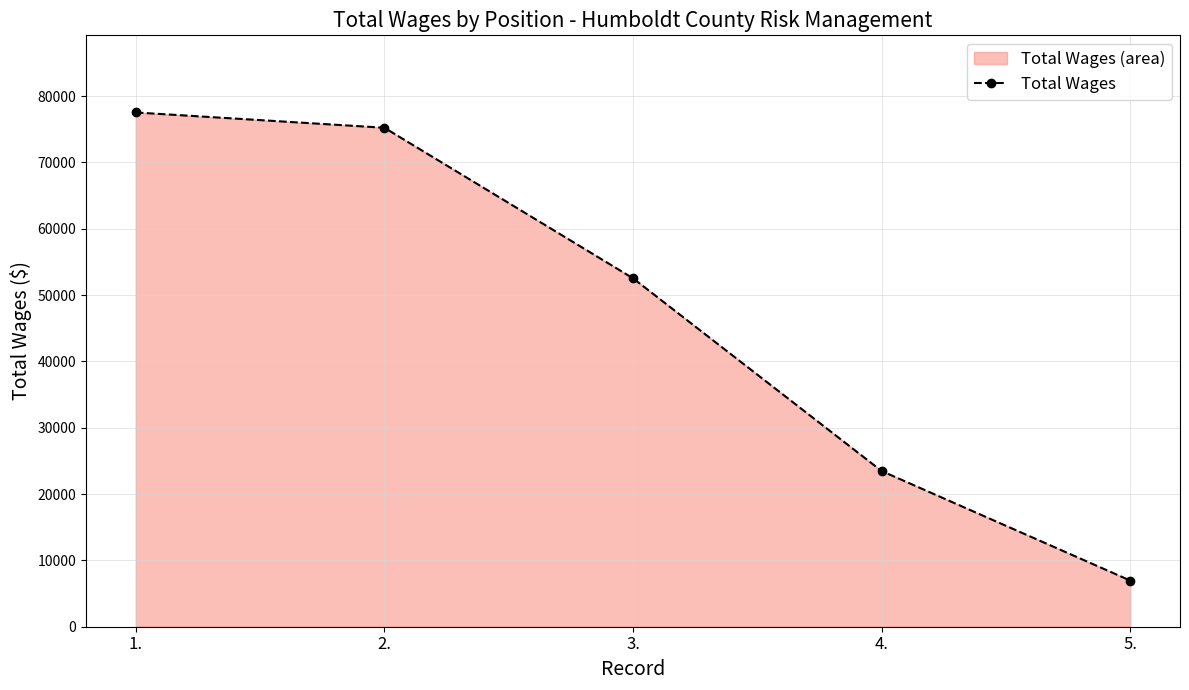

Reading right to left, list all the values displayed in this chart.

6960	23476	52538	75238	77542